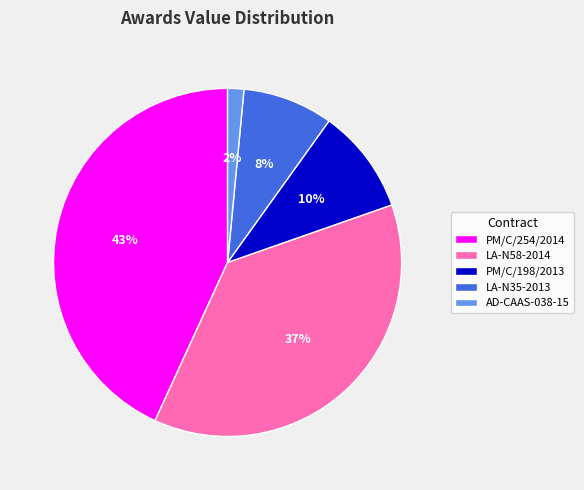

Combined, do LA-N35-2013 and PM/C/254/2014 account for over 50%?

Yes